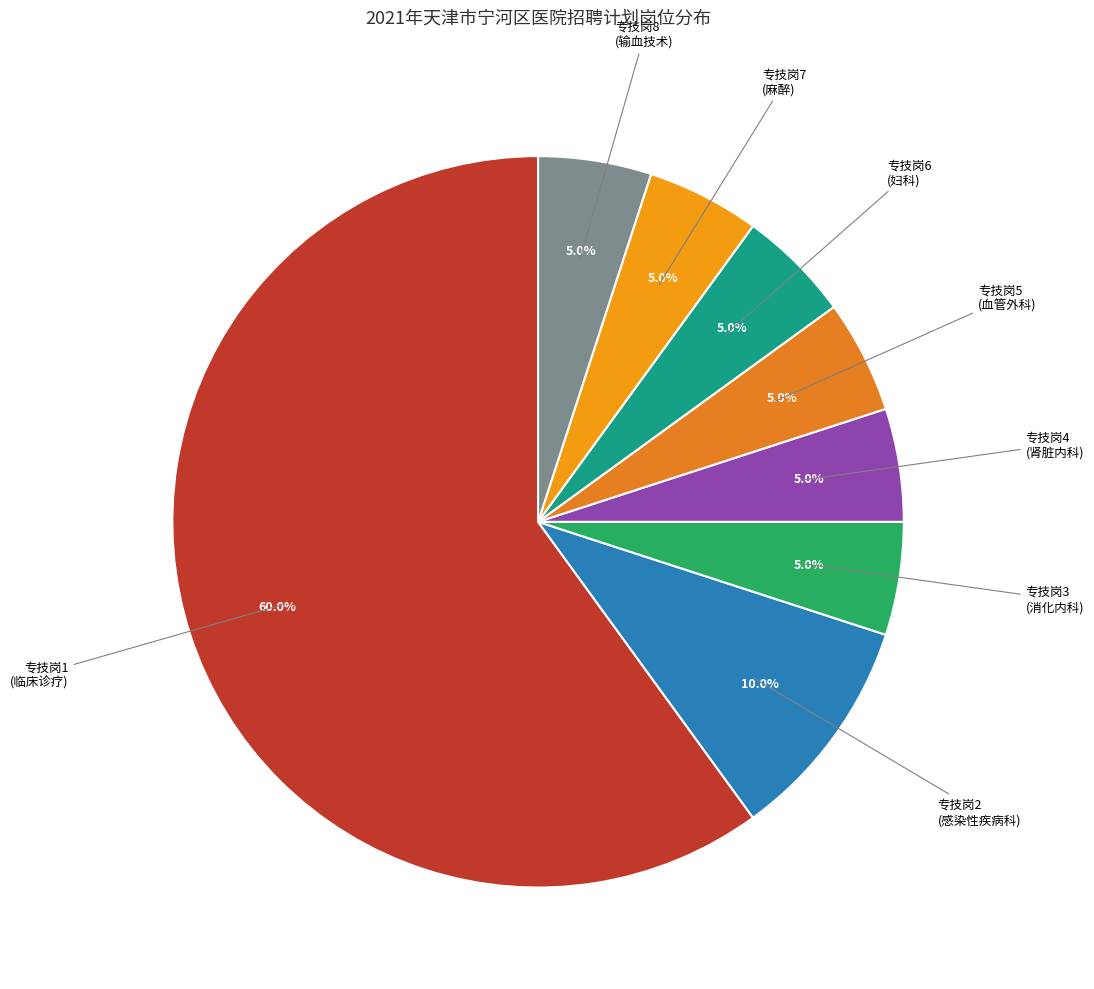

Which slice represents more than half of the pie?

专技岗1